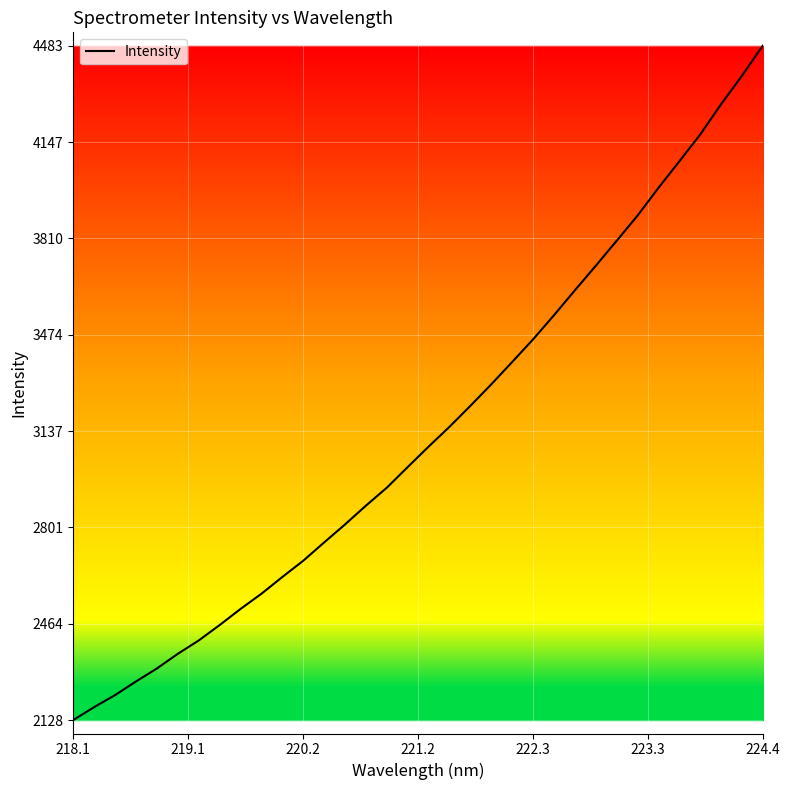

What is the minimum value shown in the chart?

2128.1